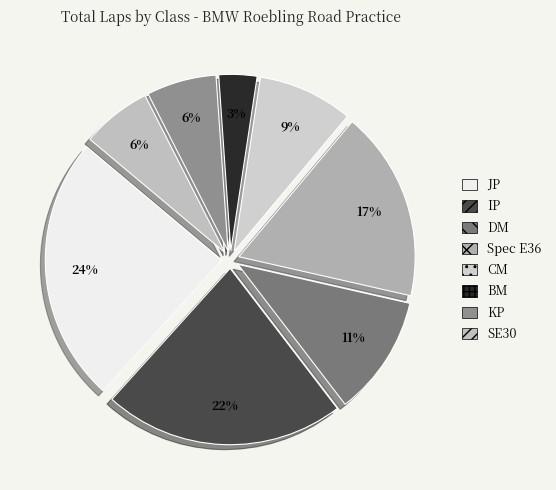

Rank the categories by value from highest to lowest.

JP, IP, Spec E36, DM, CM, KP, SE30, BM